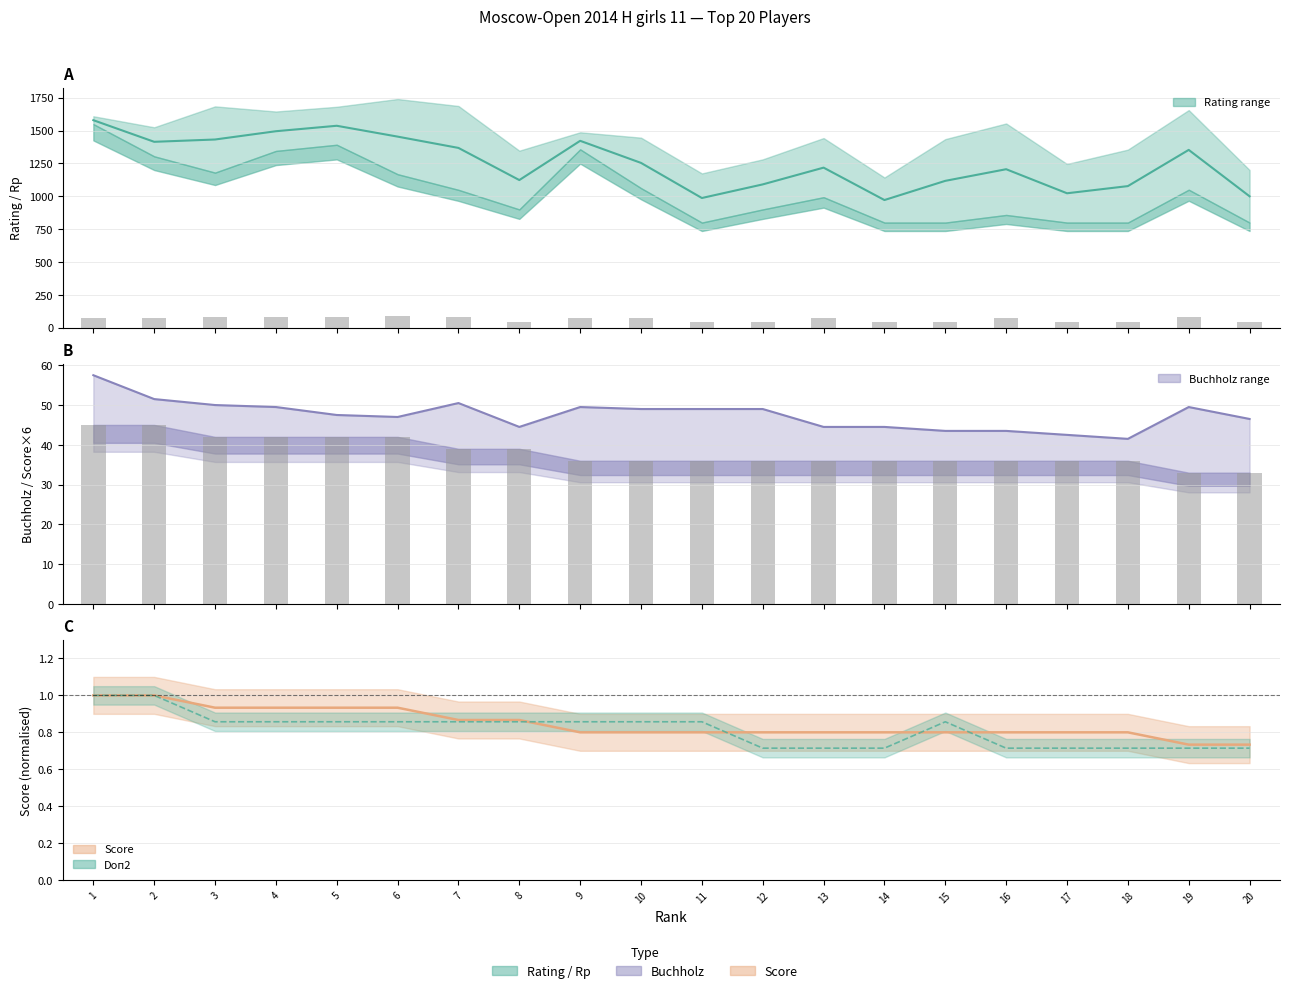

What is the value of the Buchholz bar at the 13th from the left?

44.5